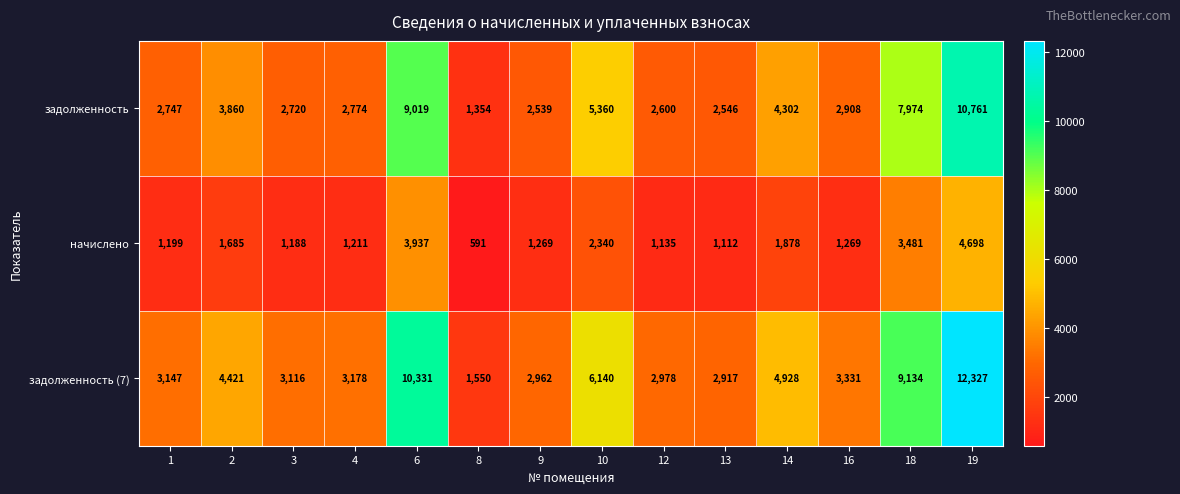

Read the задолженность (7) value at 1.

3147